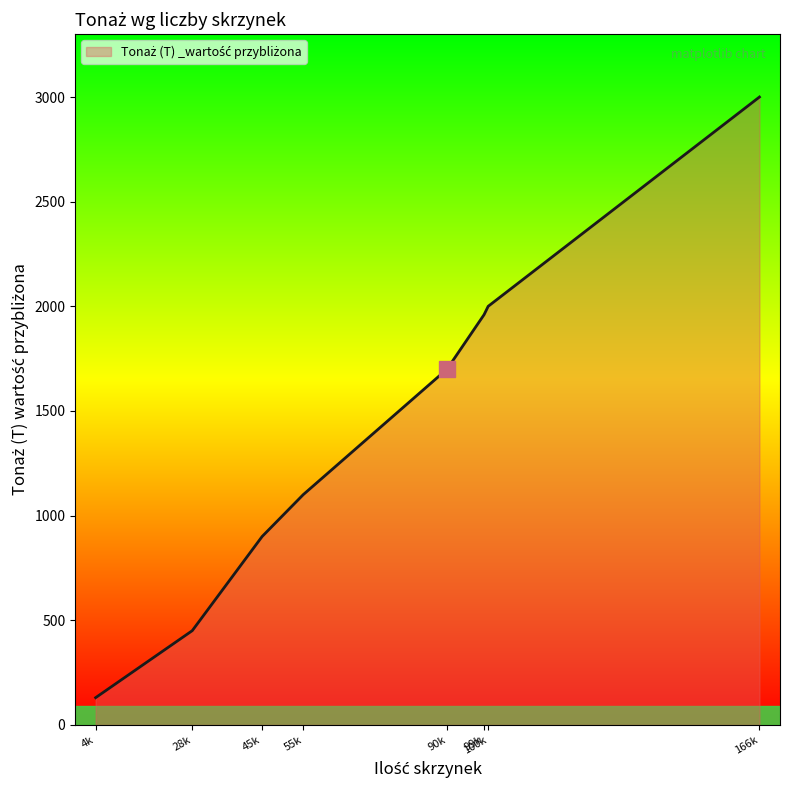

What is the ratio of the value at 166k to the value at 99k?

1.5